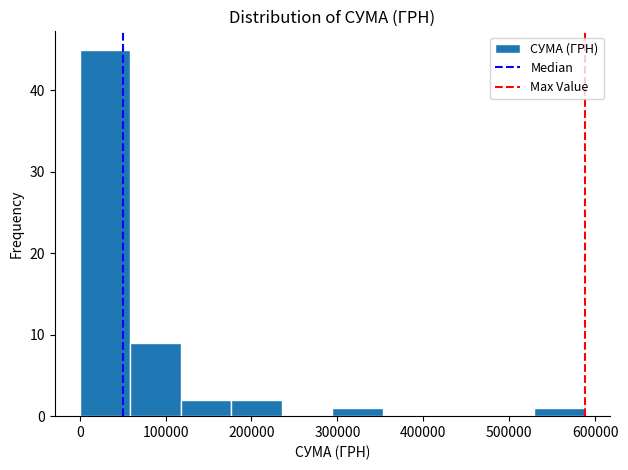

Over which range of the x-axis is the bar tallest?

0 to 60000